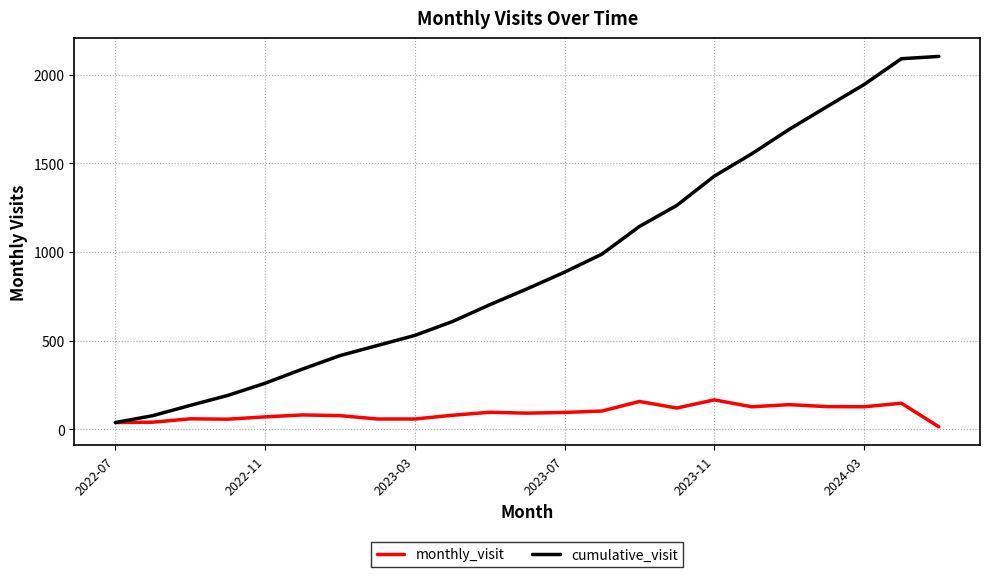

Rank the series by their average value, from highest to lowest.

cumulative_visit, monthly_visit